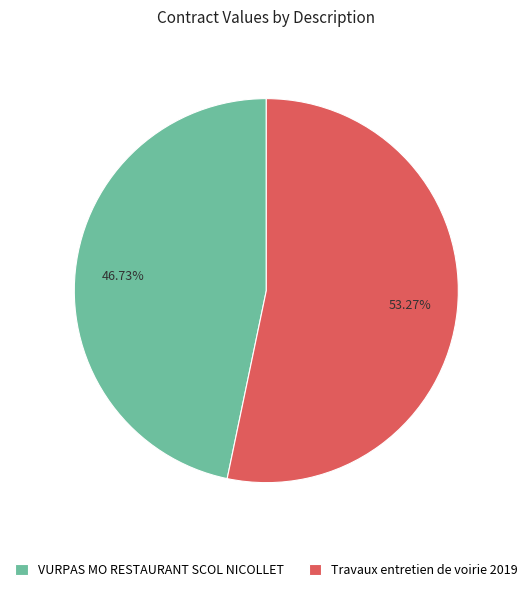

To the nearest percent, what is the difference between the largest and smallest slice percentages?

7%